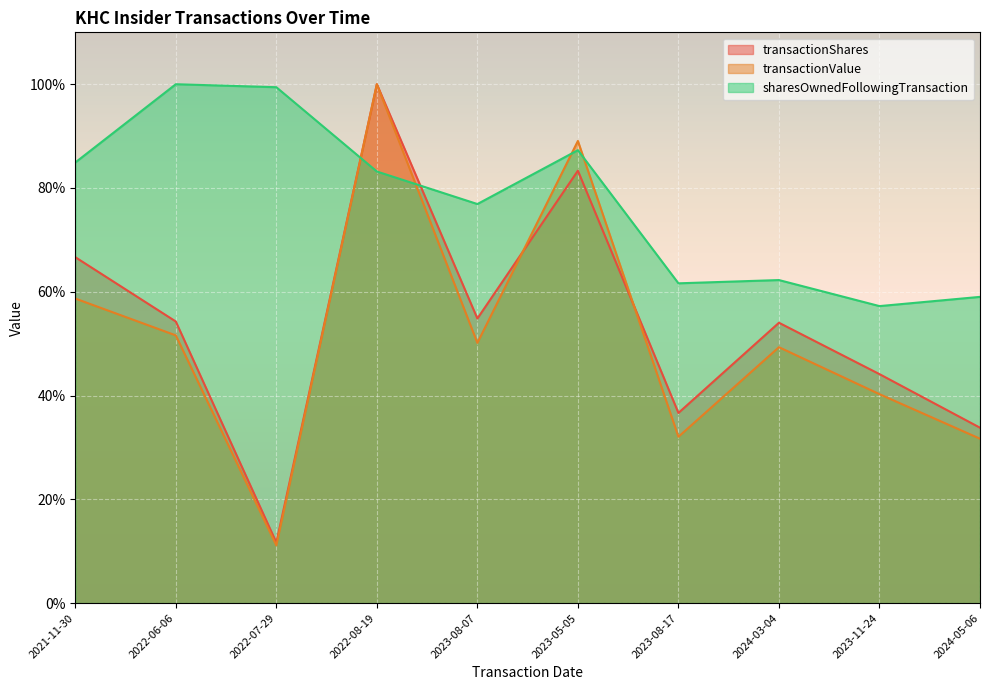

Read the sharesOwnedFollowingTransaction value at 2023-08-17.

61.6